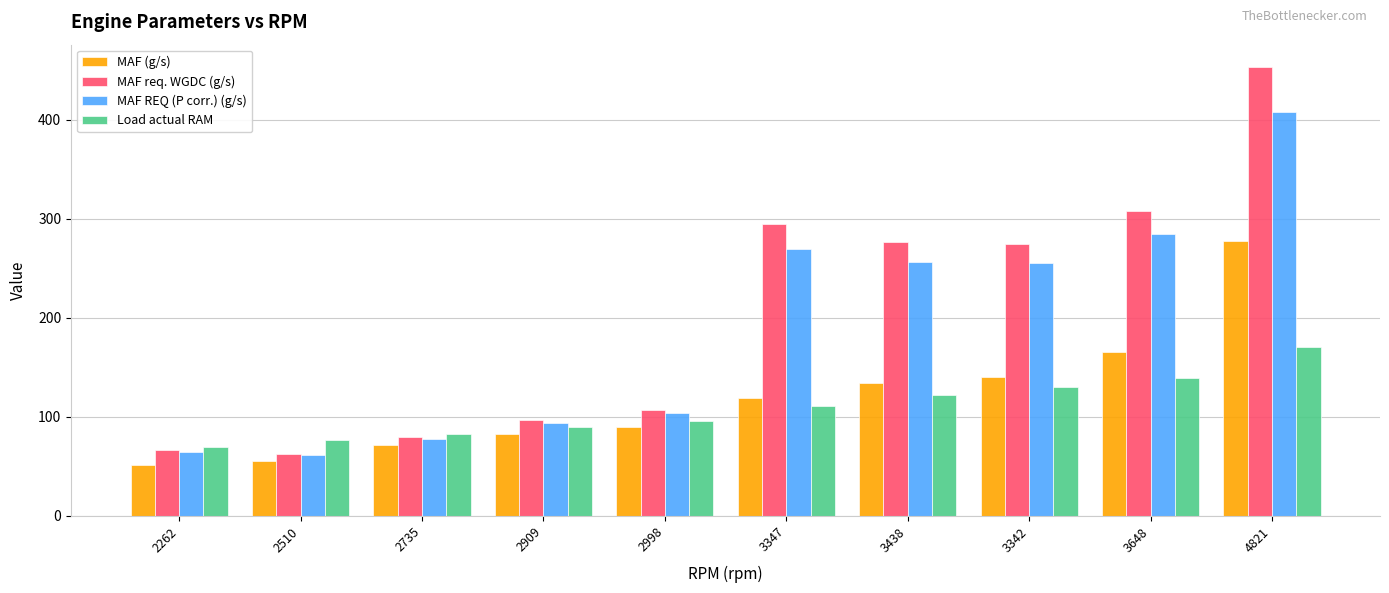

Which series has the largest range (max minus min)?

MAF req. WGDC (g/s)